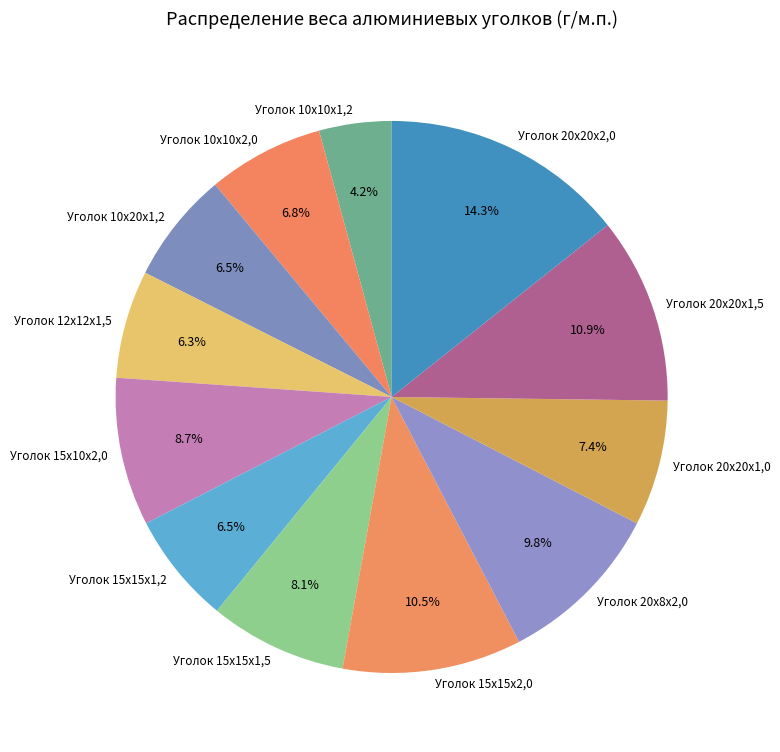

How many segments does this pie chart have?

12